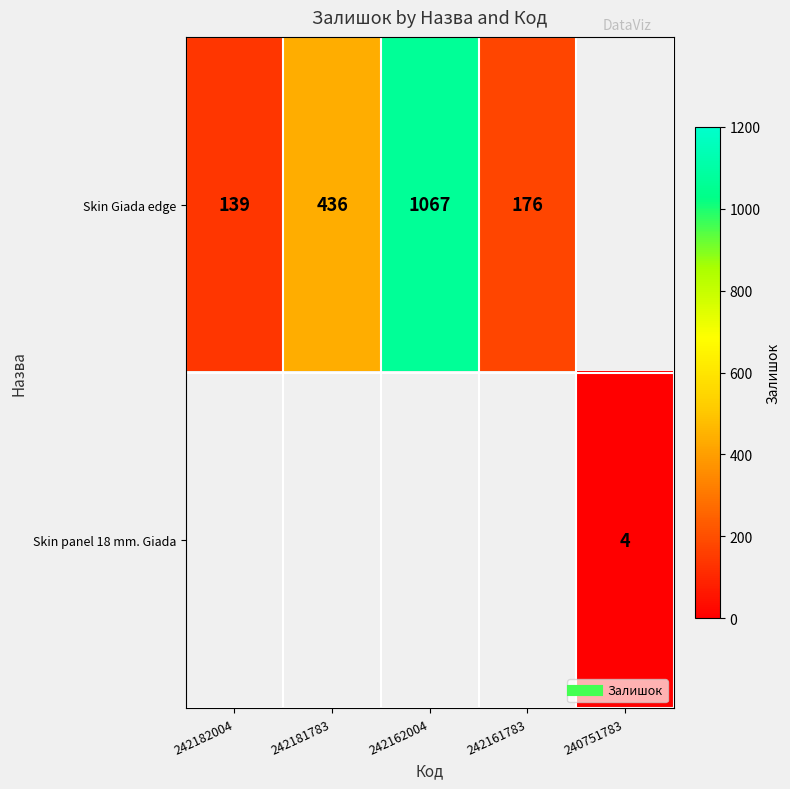

What is the maximum value shown in the chart?

1067.0